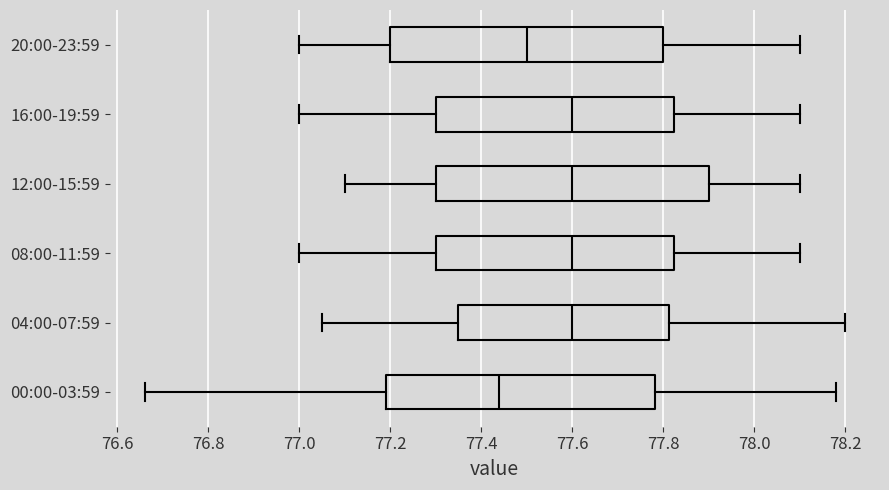

Reading bottom to top, transcribe this box plot: for each box, give where its median line is, the range the box spans, and where its two whiskers end, as read against the x-axis. The values are not printed on the chart, so give them approximately, as read against the axis.

00:00-03:59: median 77.44, box 77.20 to 77.78, whiskers 76.66 to 78.18
04:00-07:59: median 77.60, box 77.36 to 77.82, whiskers 77.06 to 78.20
08:00-11:59: median 77.60, box 77.30 to 77.82, whiskers 77.00 to 78.10
12:00-15:59: median 77.60, box 77.30 to 77.90, whiskers 77.10 to 78.10
16:00-19:59: median 77.60, box 77.30 to 77.82, whiskers 77.00 to 78.10
20:00-23:59: median 77.50, box 77.20 to 77.80, whiskers 77.00 to 78.10